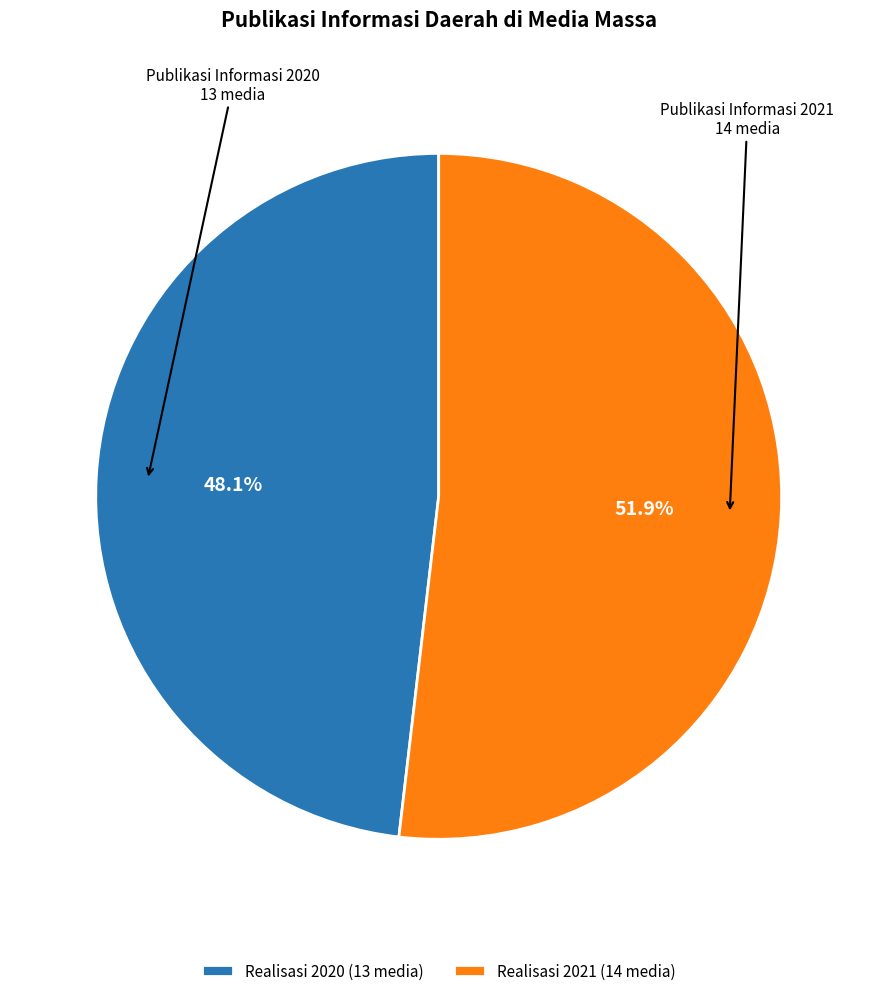

Combined, do Realisasi 2020 (13 media) and Realisasi 2021 (14 media) account for over 50%?

Yes